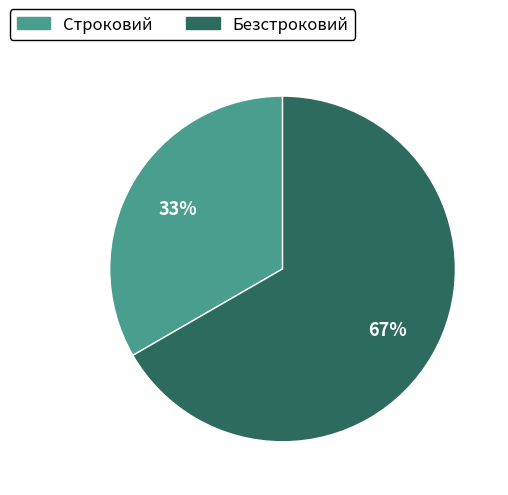

Which slice is the smallest?

Строковий